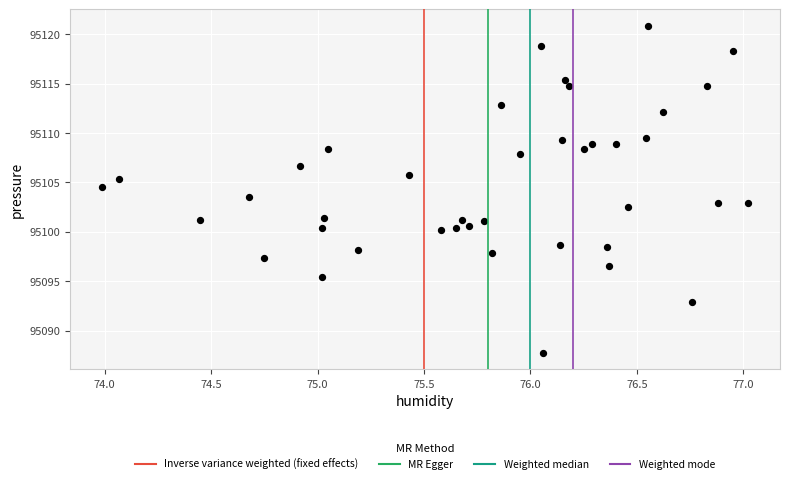

What is the range of Y values (max minus min)?

33.1